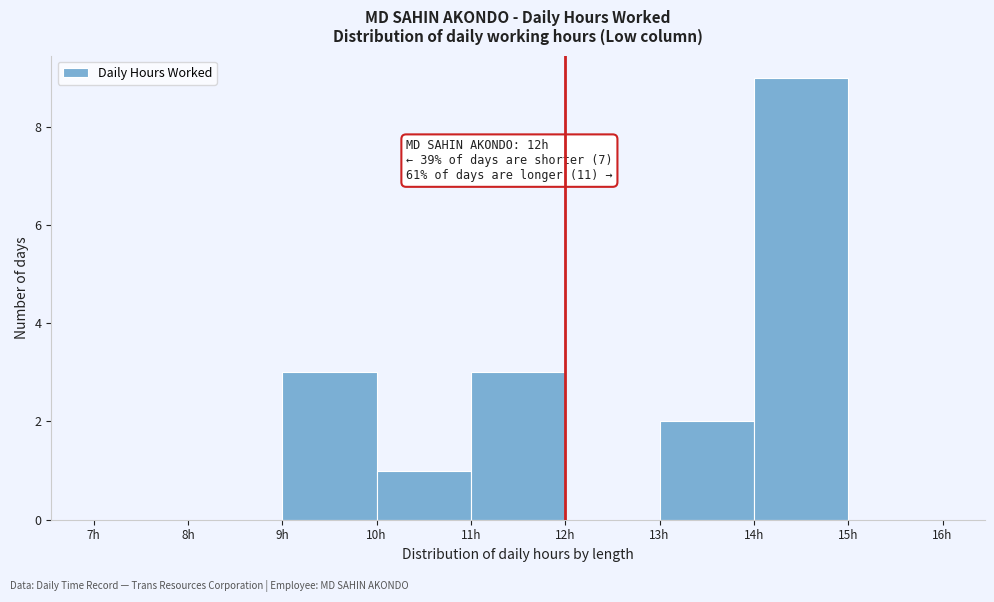

Which range on the x-axis has the tallest bar?

14 to 15